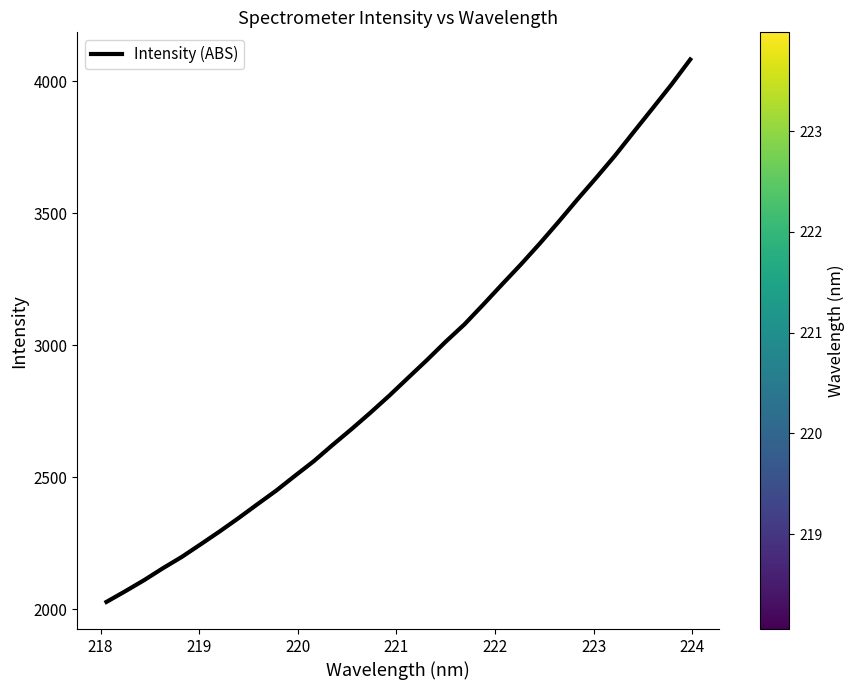

What is the difference between the maximum and minimum values?

2054.9